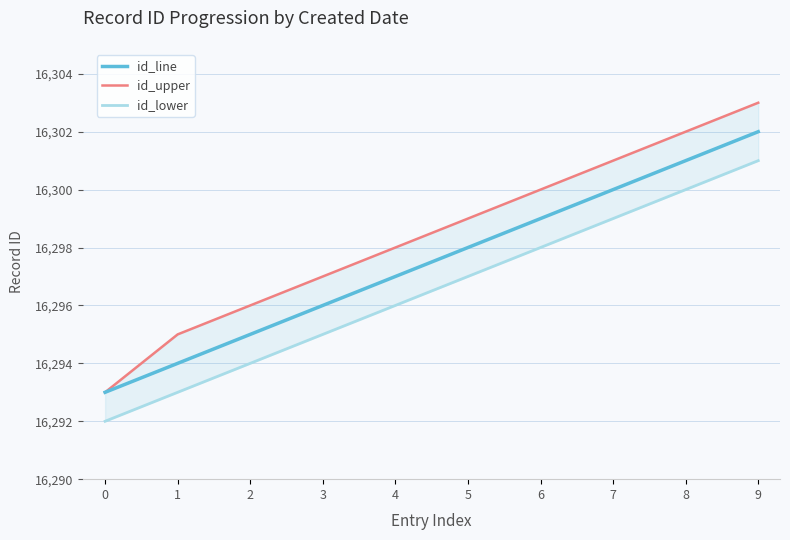

What is the total value across all series at 1?

48882